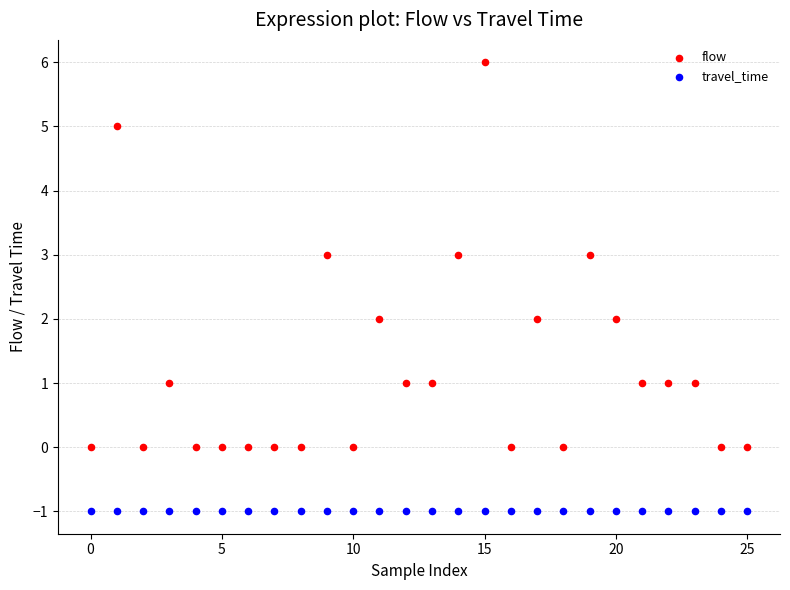

What are all the series names shown in the legend?

flow, travel_time